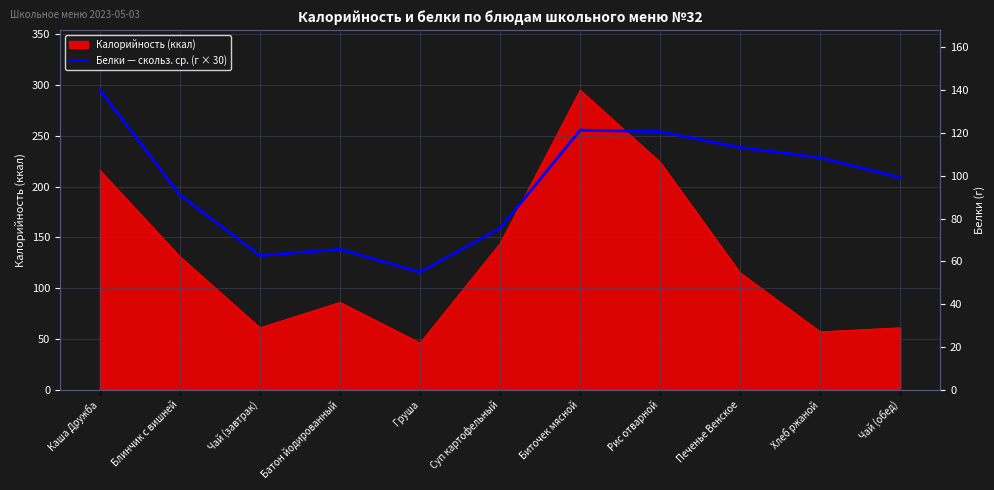

At which label does Калорийность (ккал) reach its minimum?

Груша